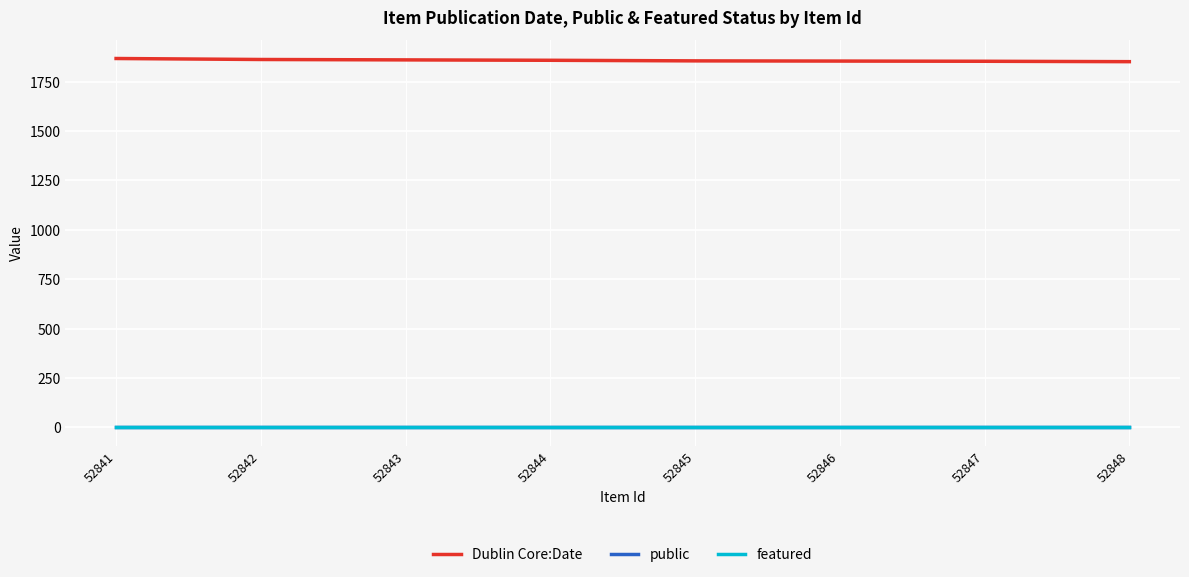

True or false: public has a value of 0 at 52848.

False